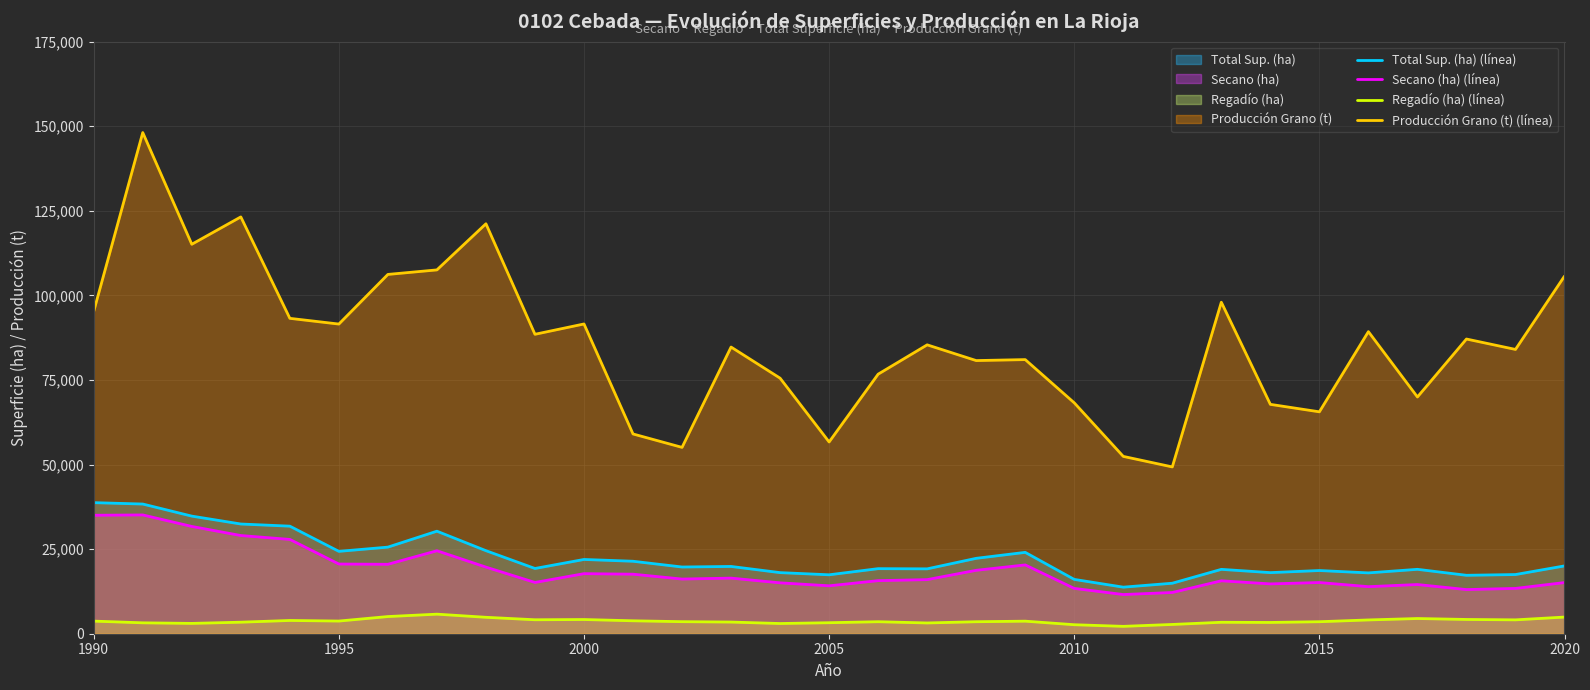

What is the value of the Total Sup. (ha) (línea) point at the 17th from the left?

19231.0